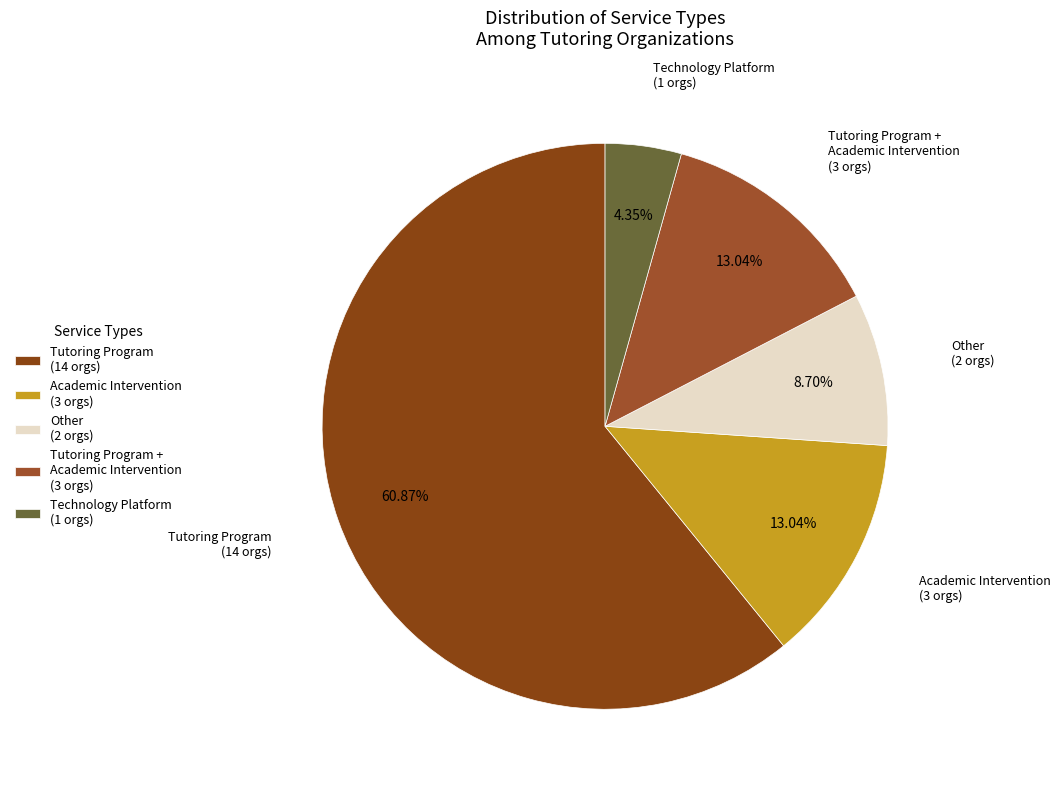

How many segments does this pie chart have?

5